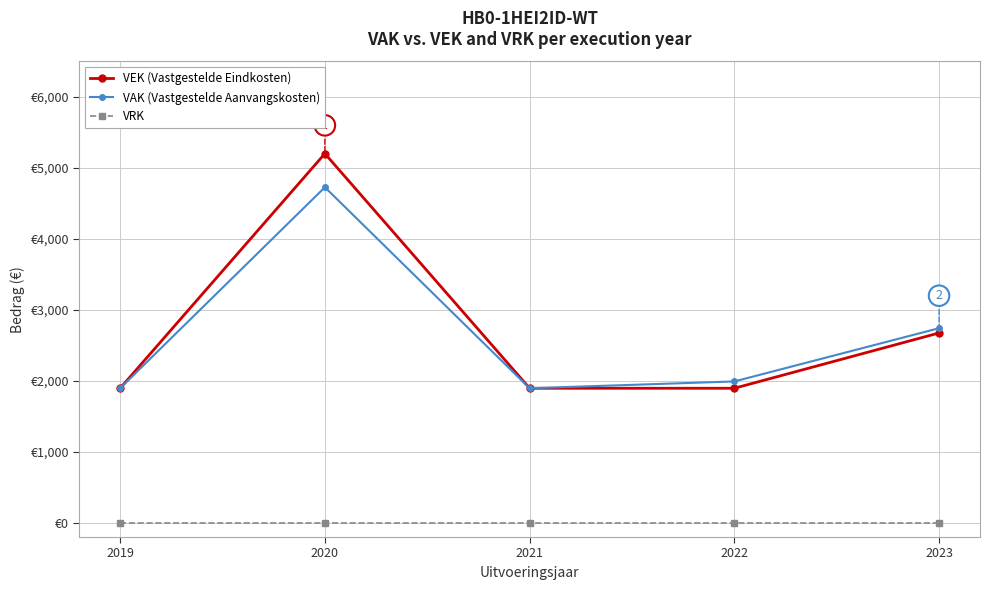

What is the total value across all series at 2022?

3888